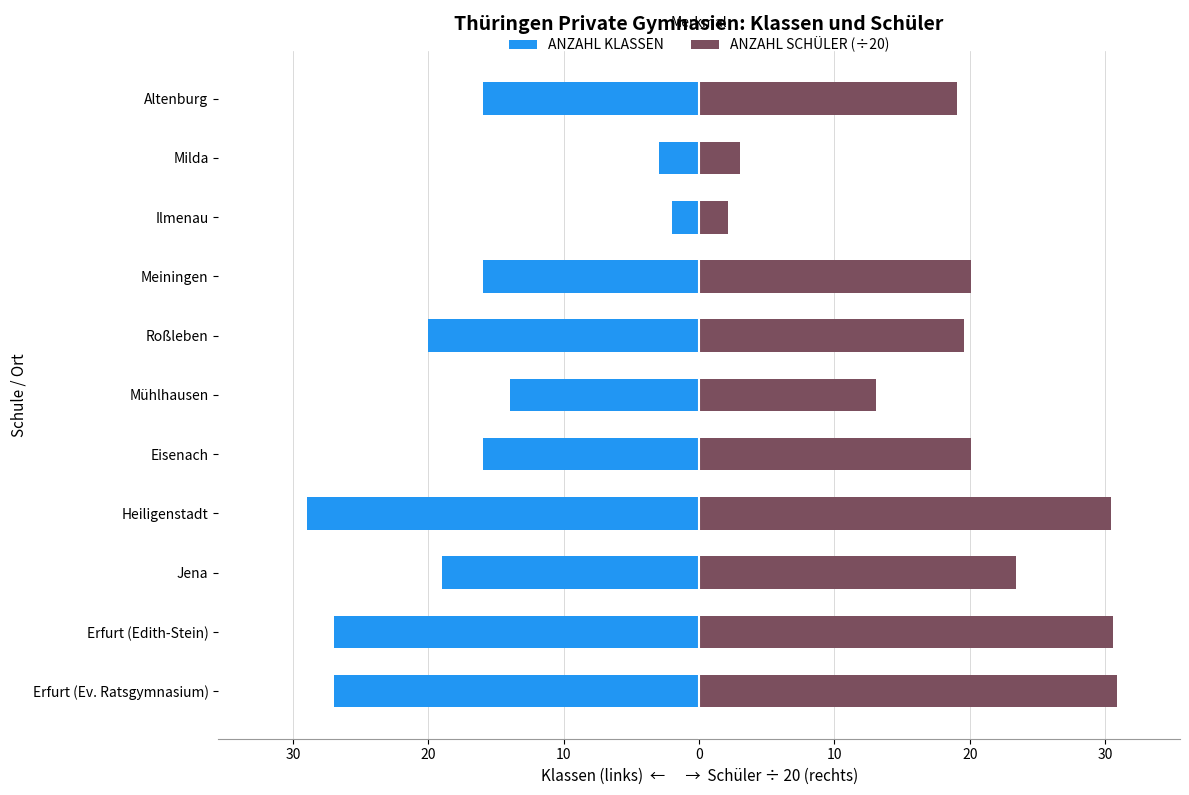

What is the average value of the ANZAHL KLASSEN series?

-17.2